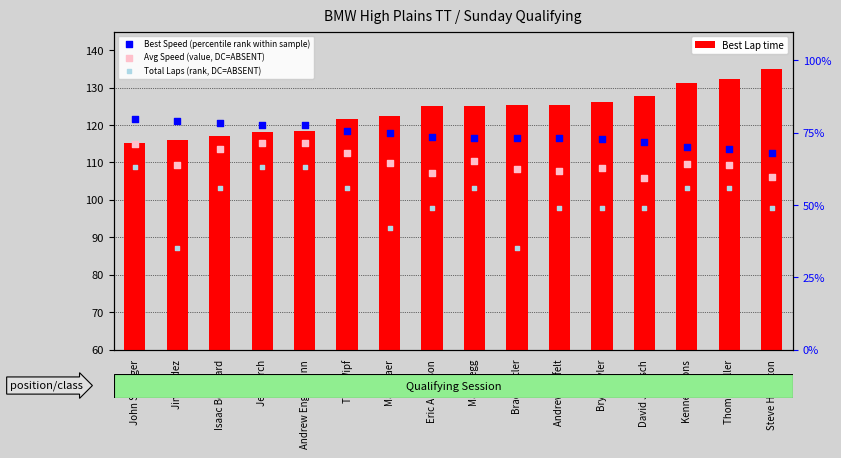

Which series has the largest total across all categories?

Best Lap time